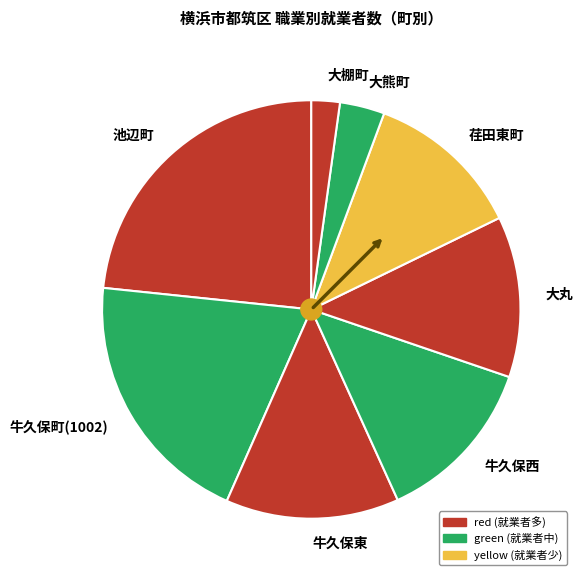

Does 池辺町 account for over 50% of the chart?

No